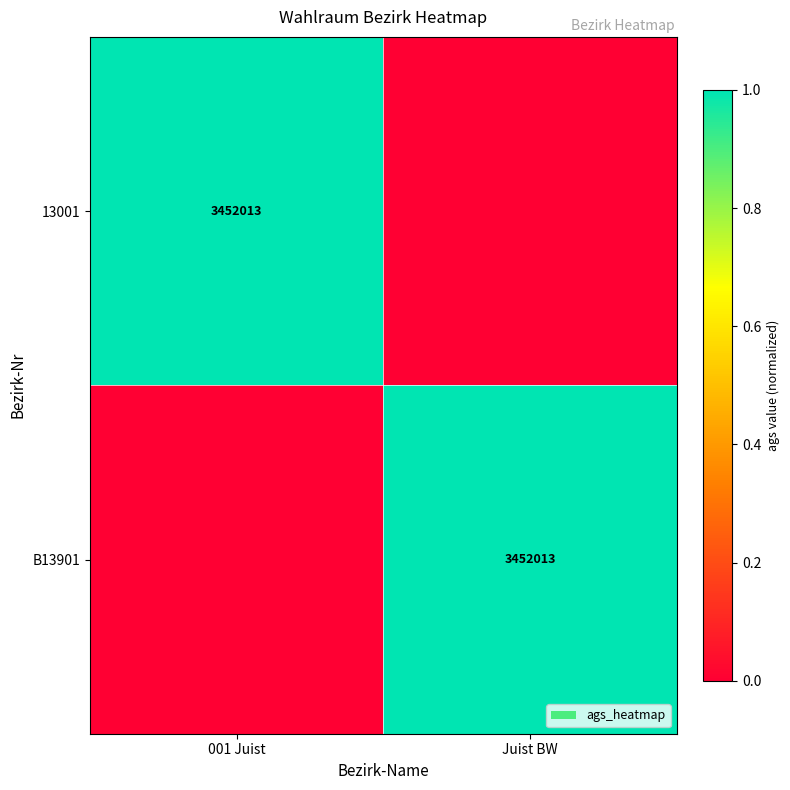

The value of 13001 at 001 Juist is 2. True or false?

False